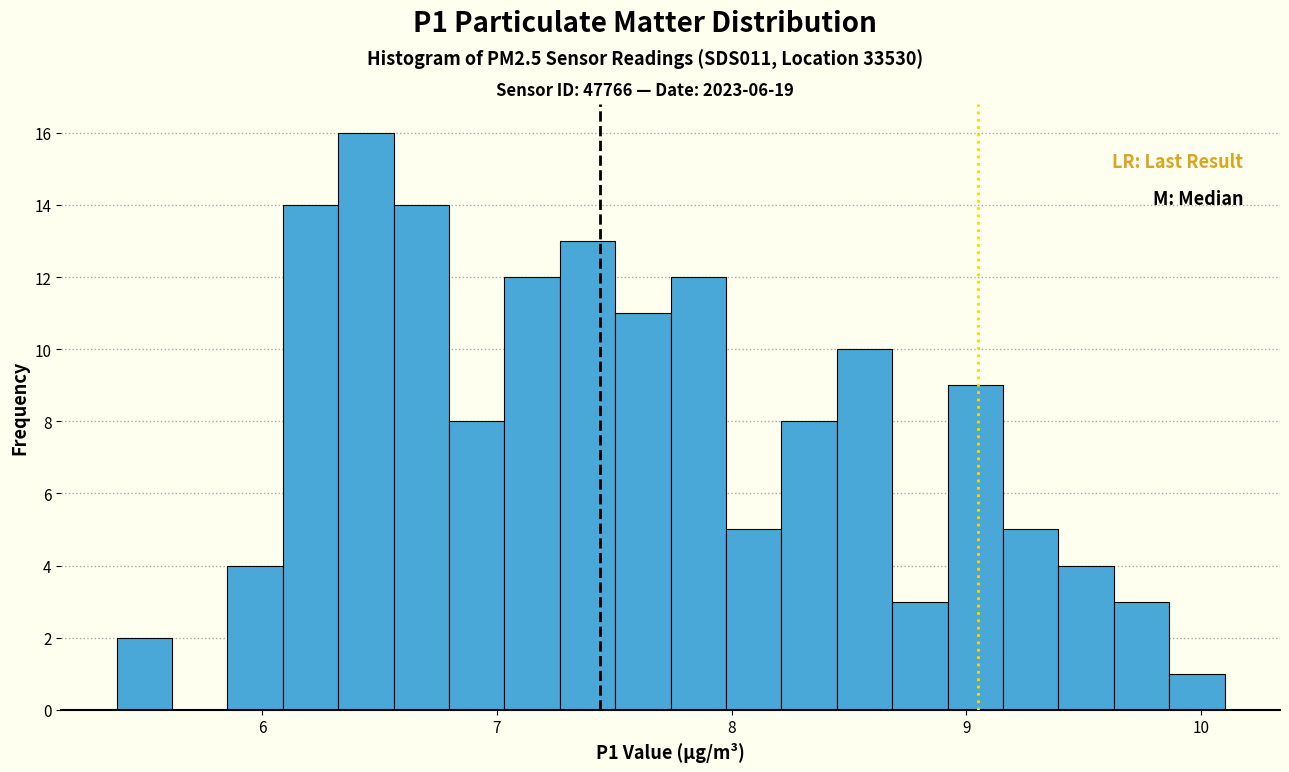

Read against the x-axis, roughly where is the centre of the tallest bar?

6.4